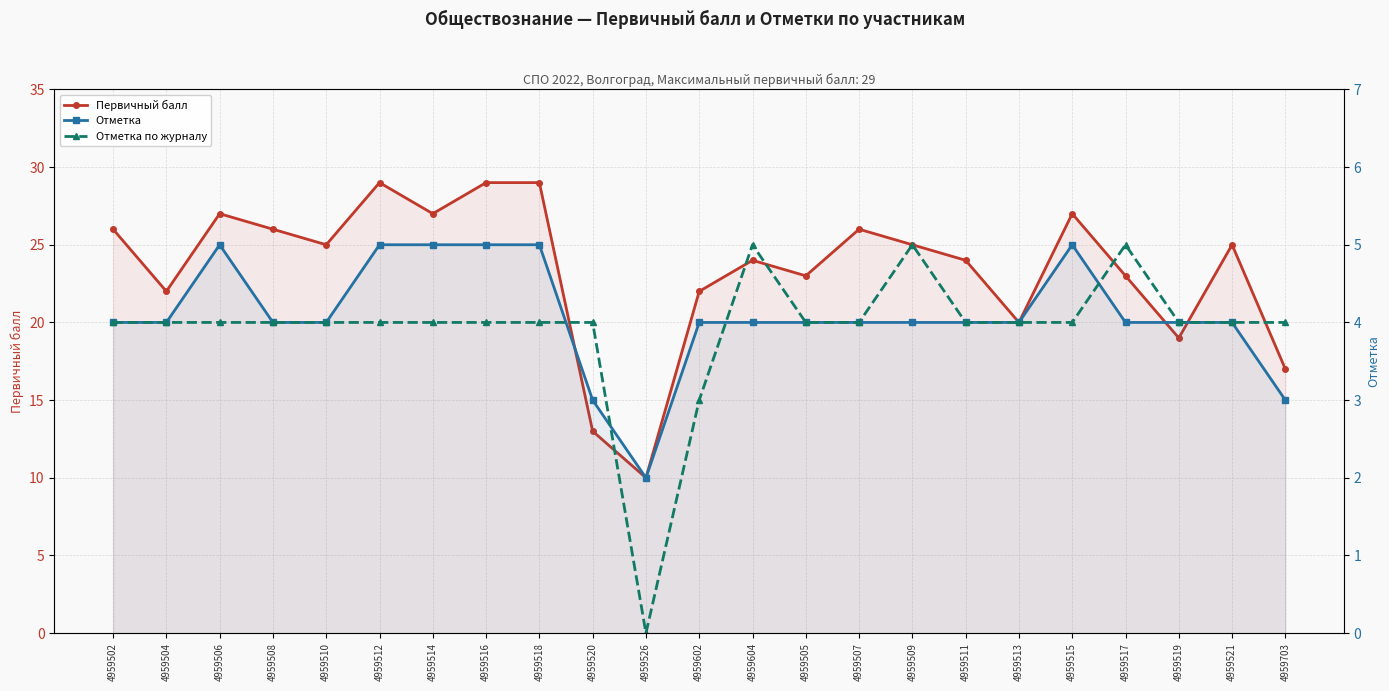

What is the difference between the second highest and second lowest values in the Отметка series?

2